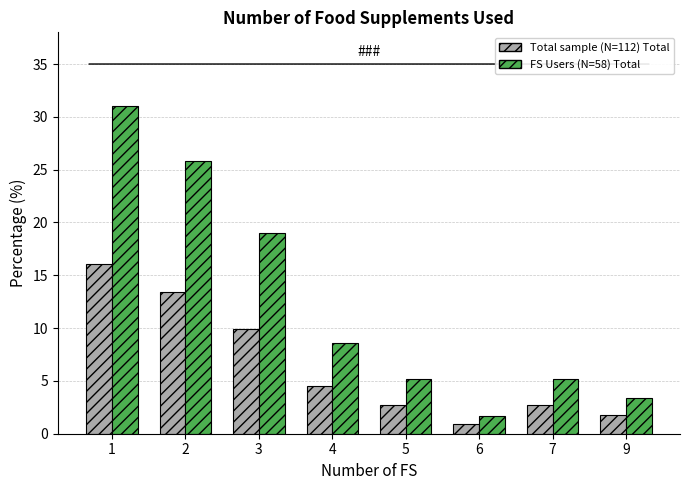

What is the value of the FS Users (N=58) Total bar at the 1st from the left?

31.0